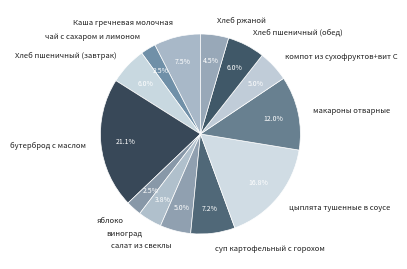

Combined, what portion of the pie is чай с сахаром и лимоном and Каша гречневая молочная?

10.0%